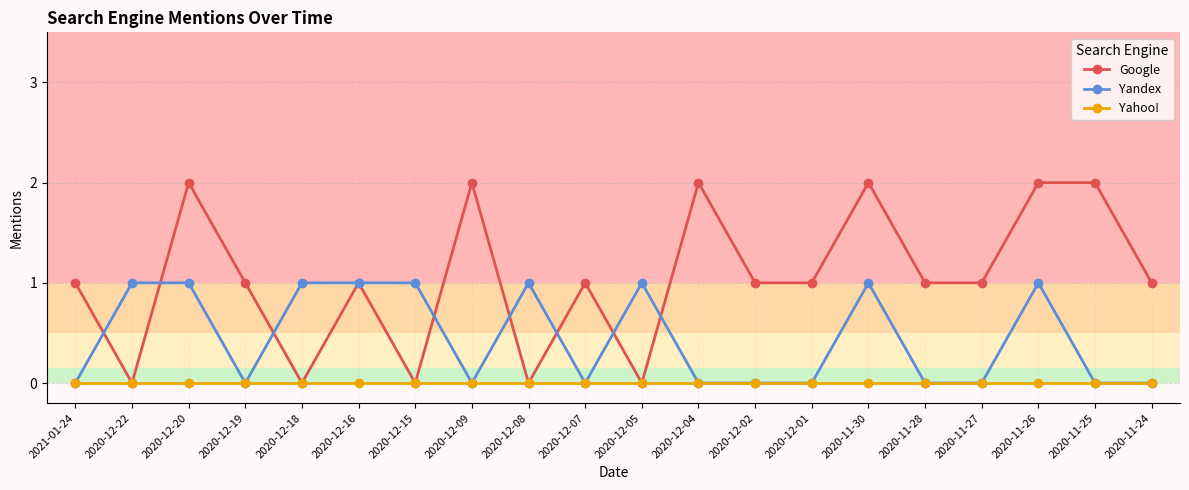

Count the number of categories in the chart.

20